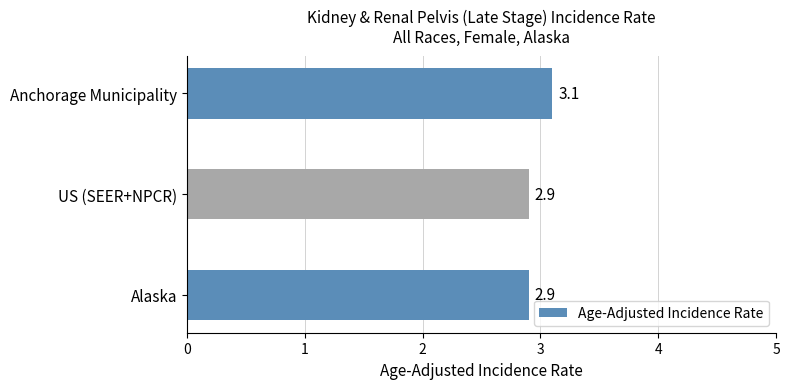

What is the sum of all values?

8.9